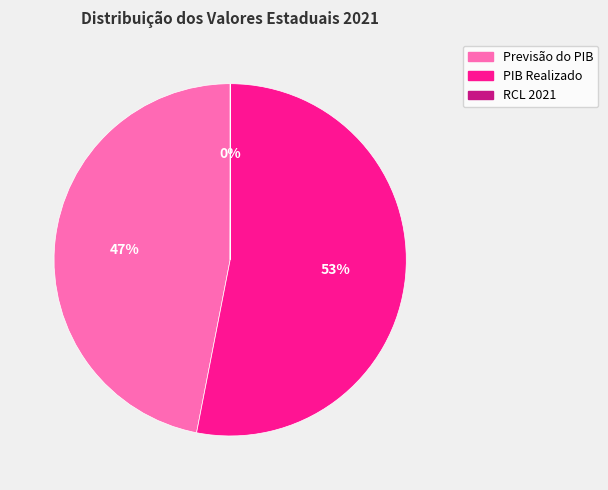

Is there any slice that represents more than half of the pie?

Yes